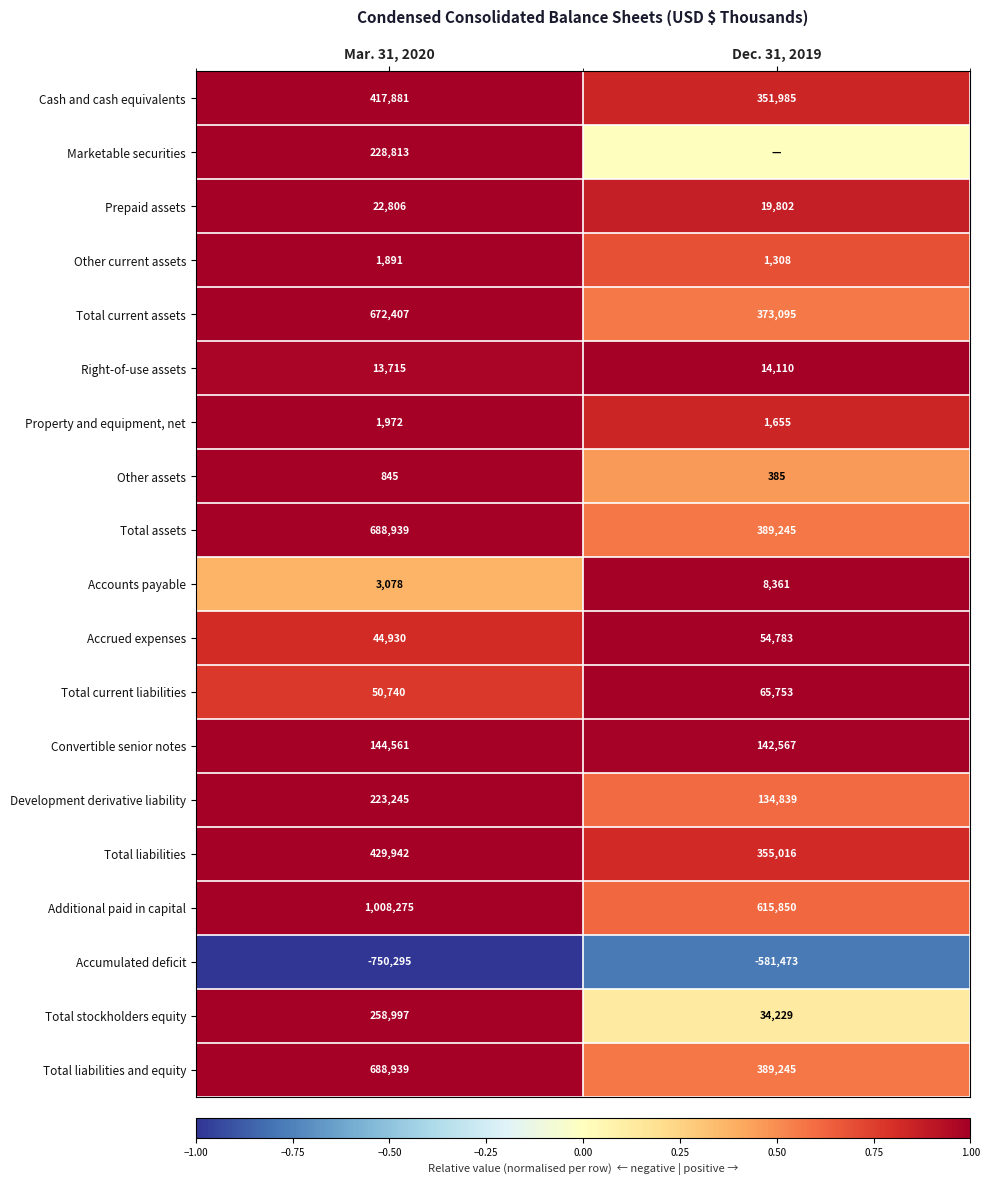

What is the minimum value for Accumulated deficit?

-750295